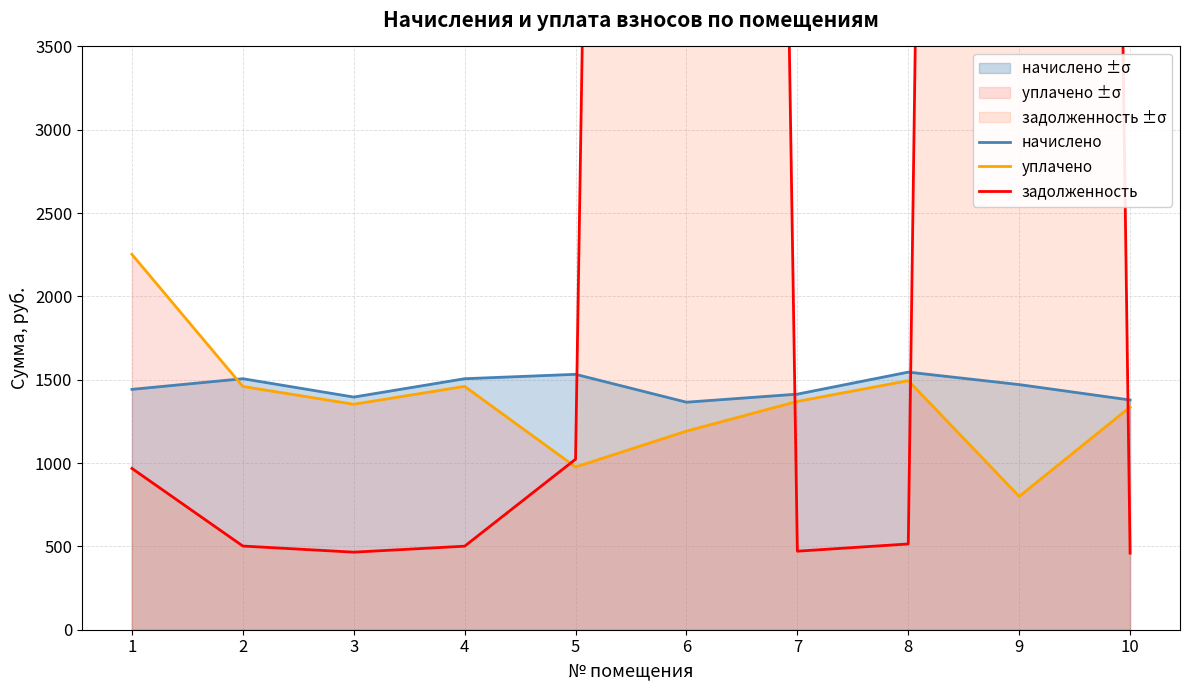

How many intersections are there between начислено and задолженность?

4